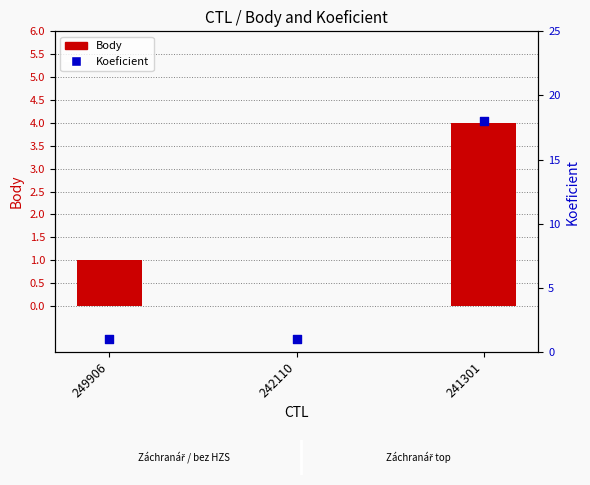

What is the total value across all series at 242110?

1